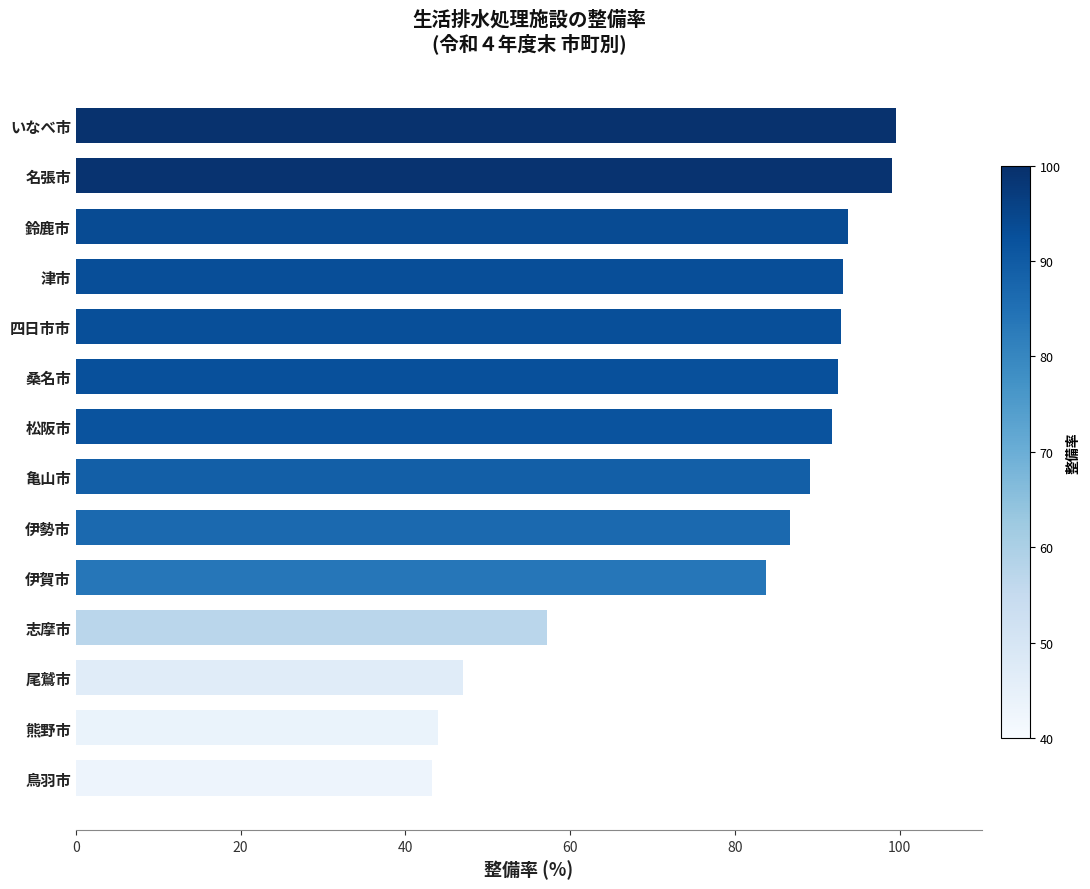

The value at 名張市 is 50.3. True or false?

False